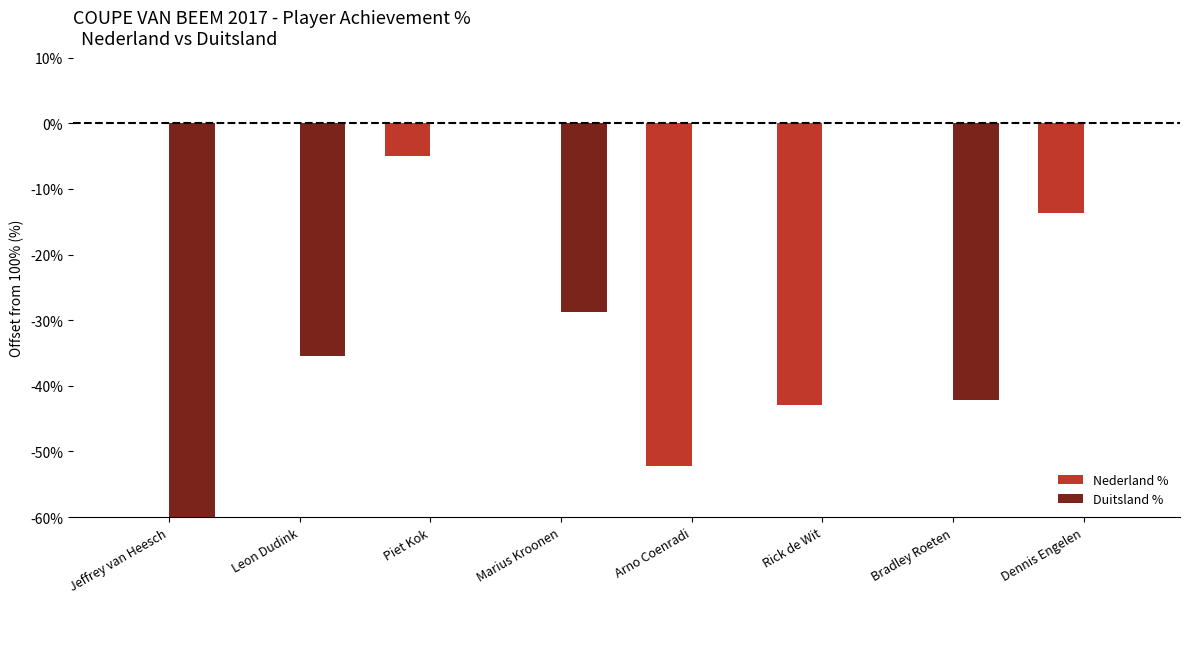

What is the label of the 7th bar from the left?

Bradley Roeten